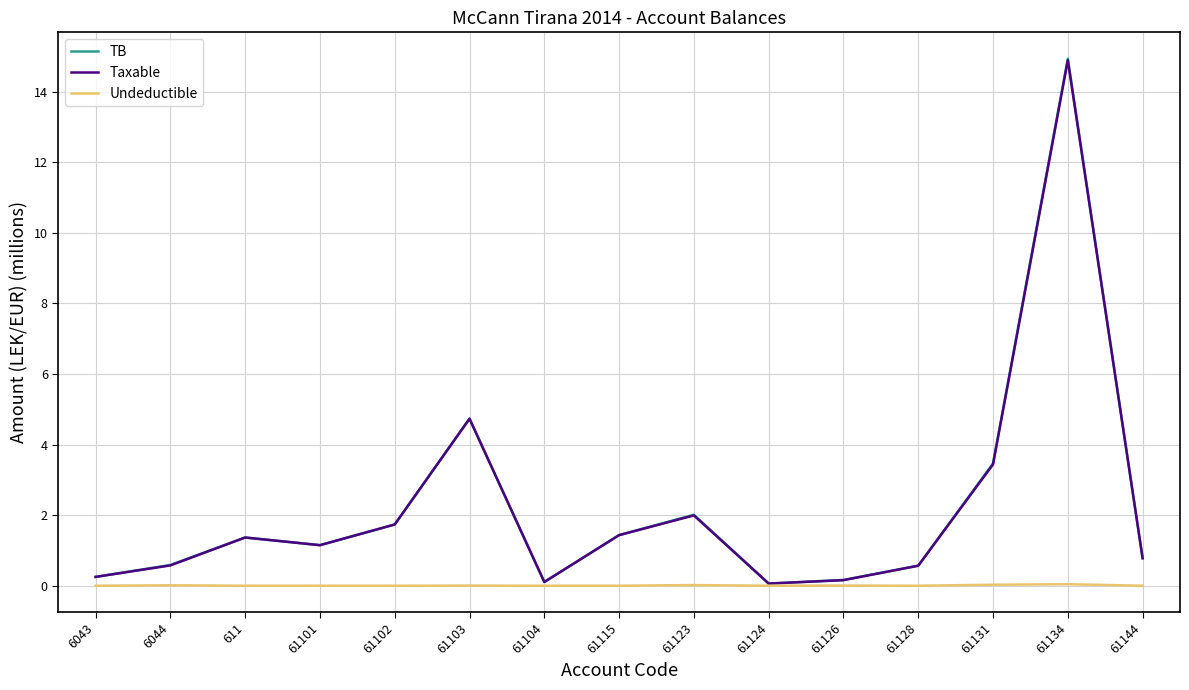

Is the value of TB at 61128 greater than the value of Taxable at 61115?

No